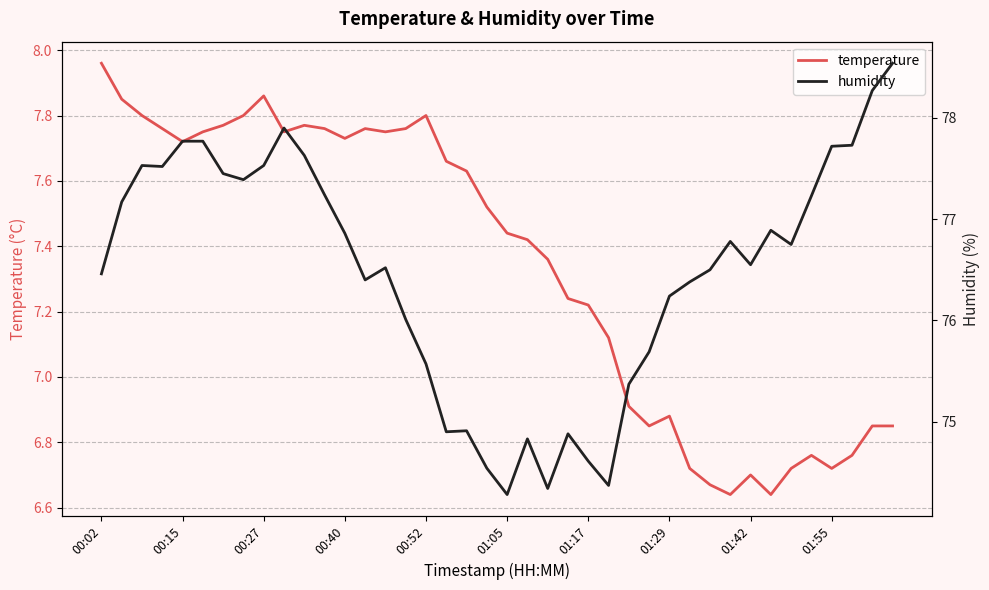

What is the difference between the maximum and minimum values in the temperature series?

1.3